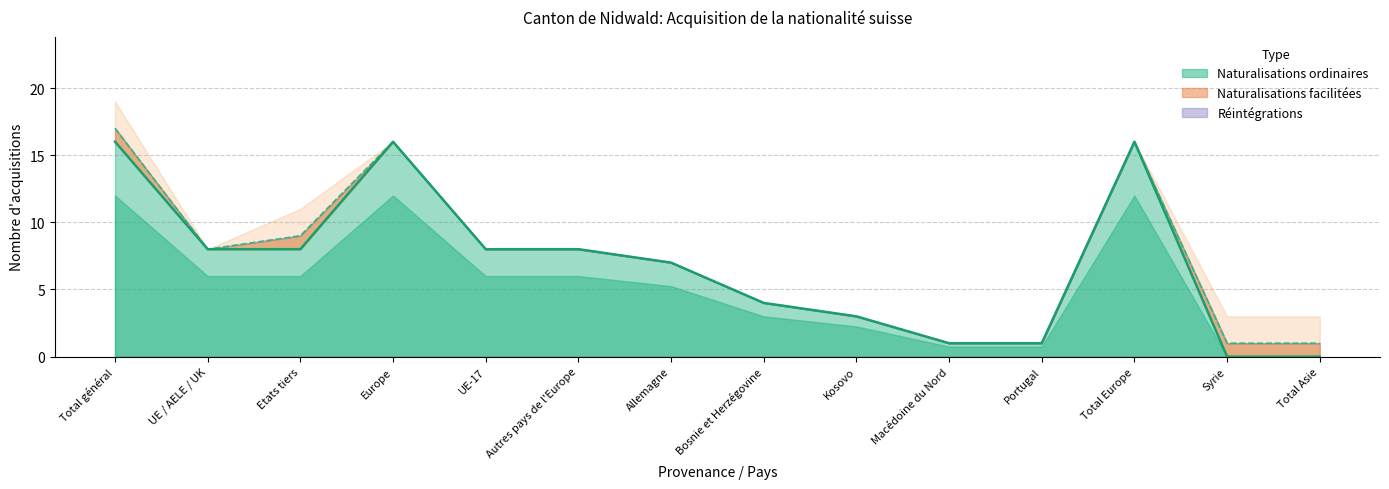

What position from the left is Etats tiers?

3